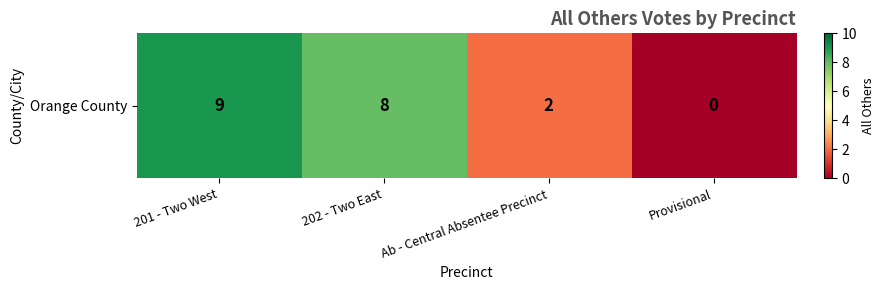

What is the sum of all values?

19